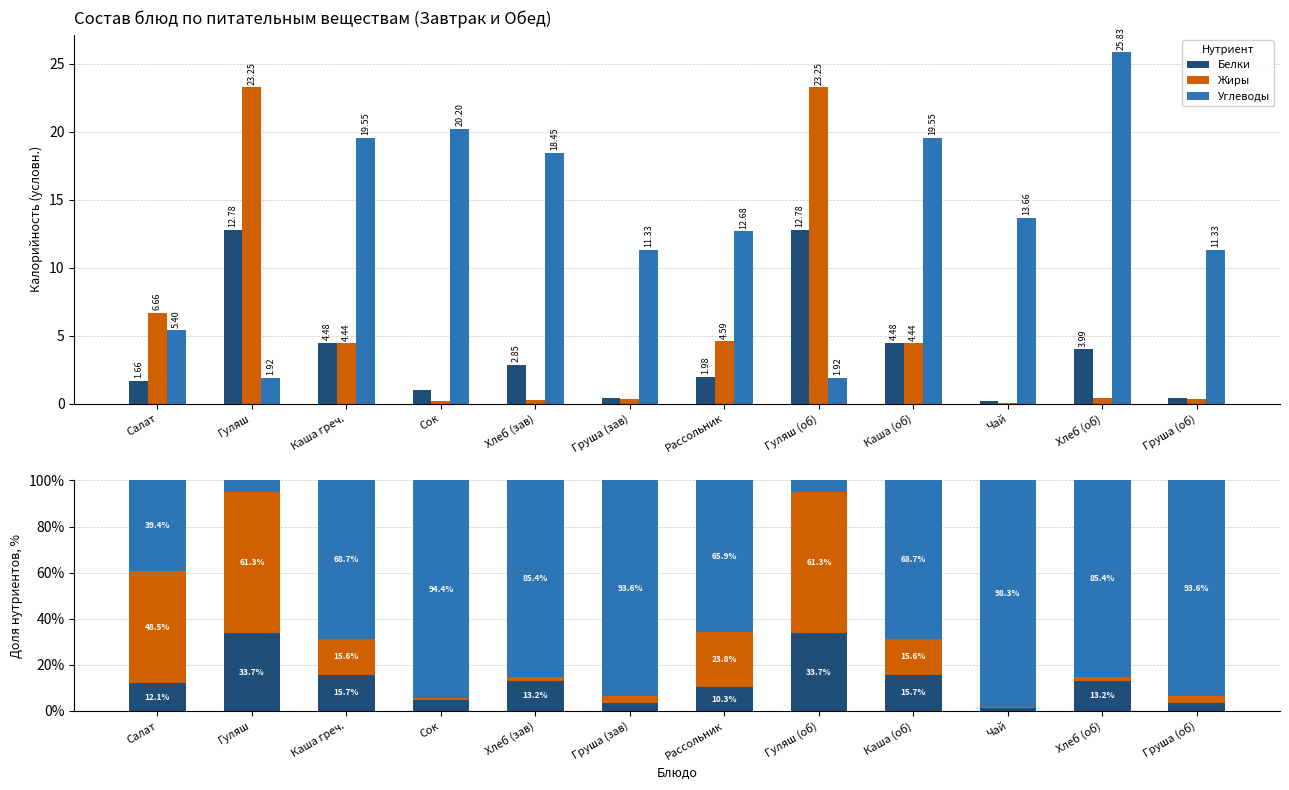

What is the sum of the Жиры values at Гуляш and Хлеб (об)?

62.7